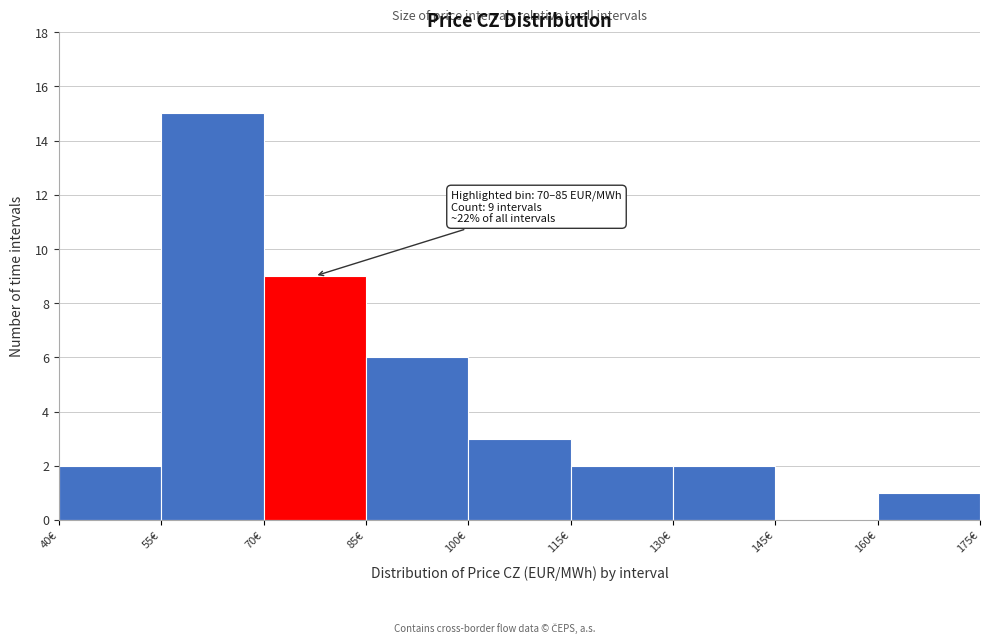

Over which range of the x-axis is the bar tallest?

55 to 70